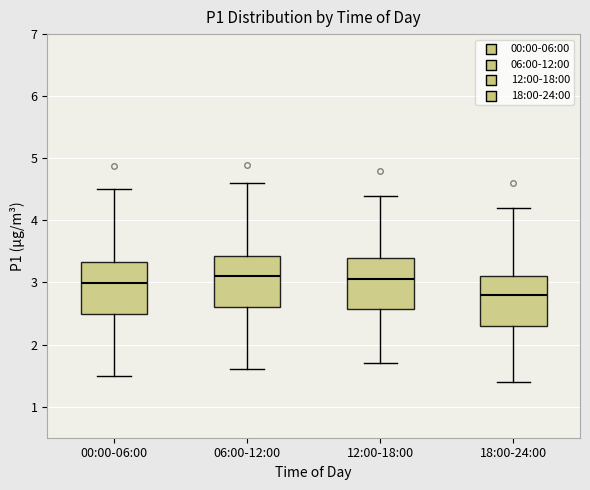

Reading left to right, transcribe this box plot: for each box, give where its median line is, the range the box spans, and where its two whiskers end, as read against the y-axis. The values are not printed on the chart, so give them approximately, as read against the axis.

00:00-06:00: median 3.0, box 2.5 to 3.3, whiskers 1.5 to 4.5
06:00-12:00: median 3.1, box 2.6 to 3.4, whiskers 1.6 to 4.6
12:00-18:00: median 3.1, box 2.6 to 3.4, whiskers 1.7 to 4.4
18:00-24:00: median 2.8, box 2.3 to 3.1, whiskers 1.4 to 4.2